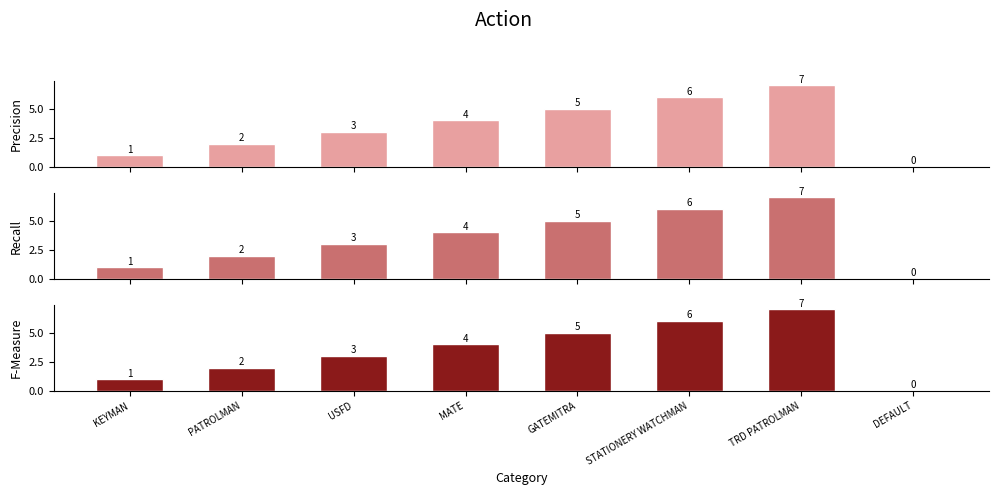

The chart shows a value of 2 at MATE. True or false?

False